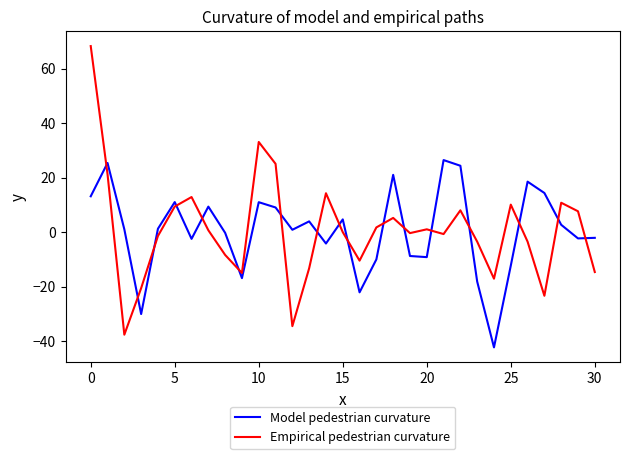

What is the average value of the Model pedestrian curvature series?

0.6